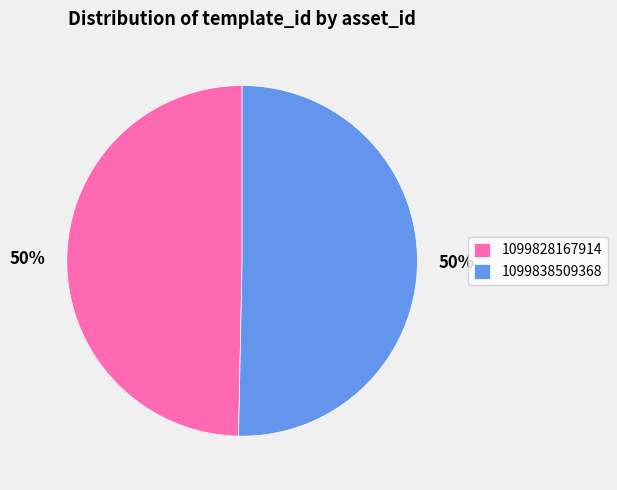

What is the majority slice?

1099838509368